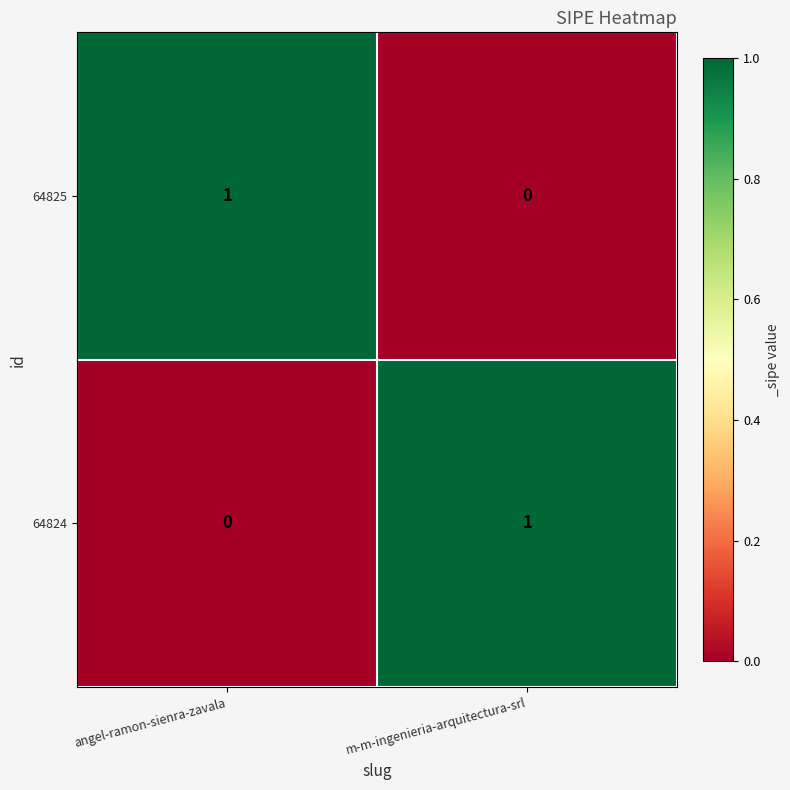

Rank the series at m-m-ingenieria-arquitectura-srl from highest to lowest value.

64824, 64825